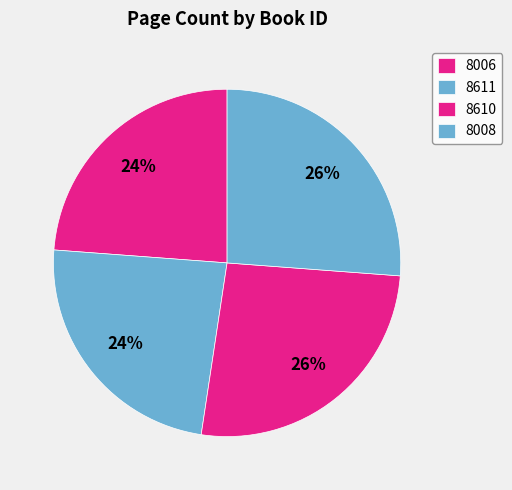

To the nearest percent, what is the average slice percentage?

25%